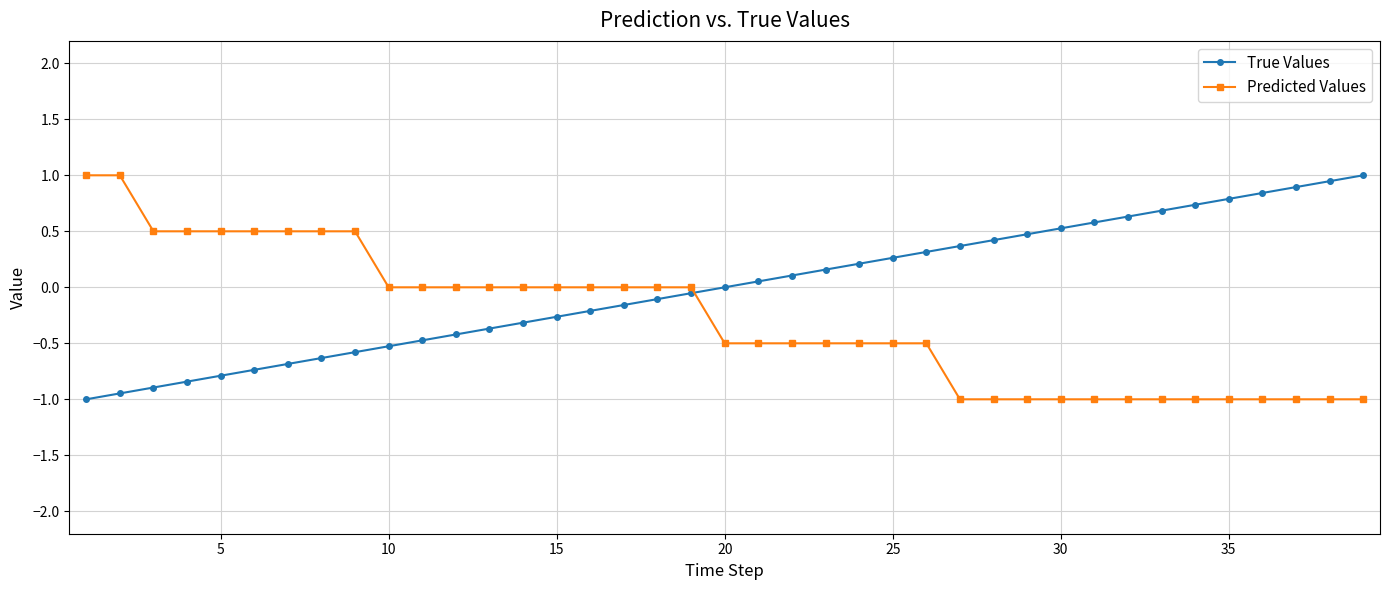

What is the highest value of the Predicted Values series?

1.0